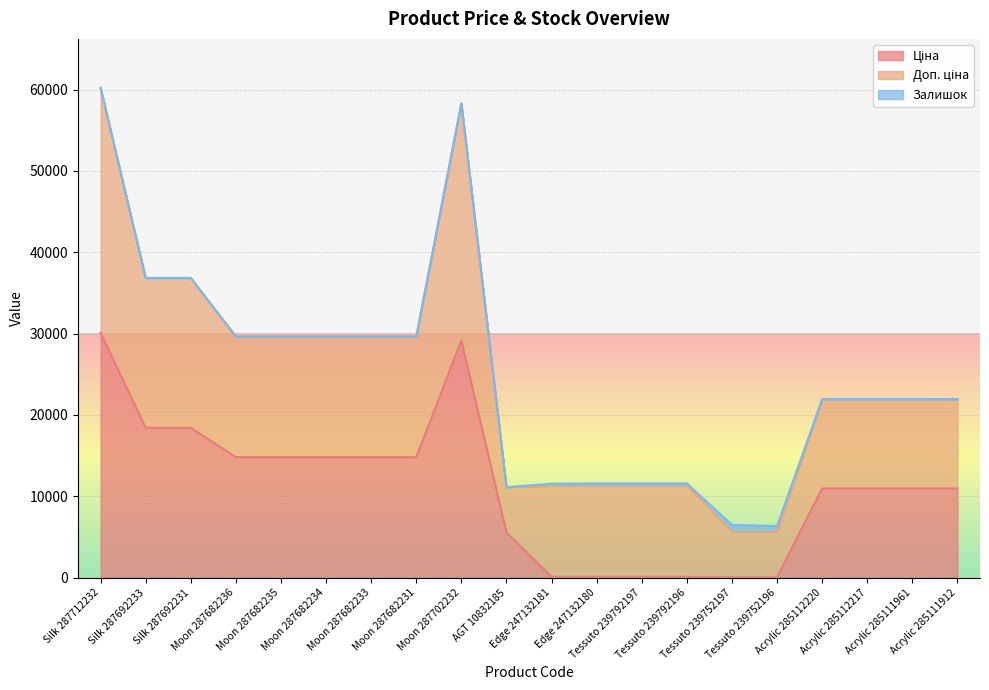

Does the chart display data point markers on the line(s)?

No